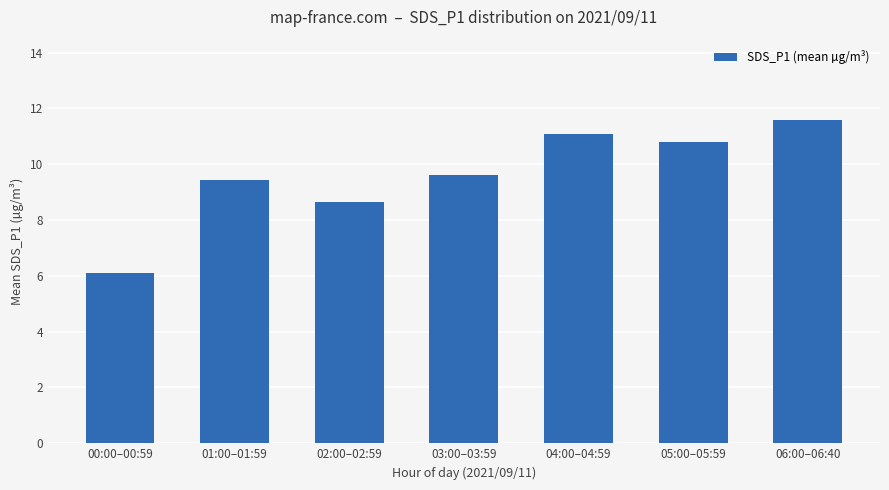

True or false: the data shows 10.8 at 05:00–05:59.

True